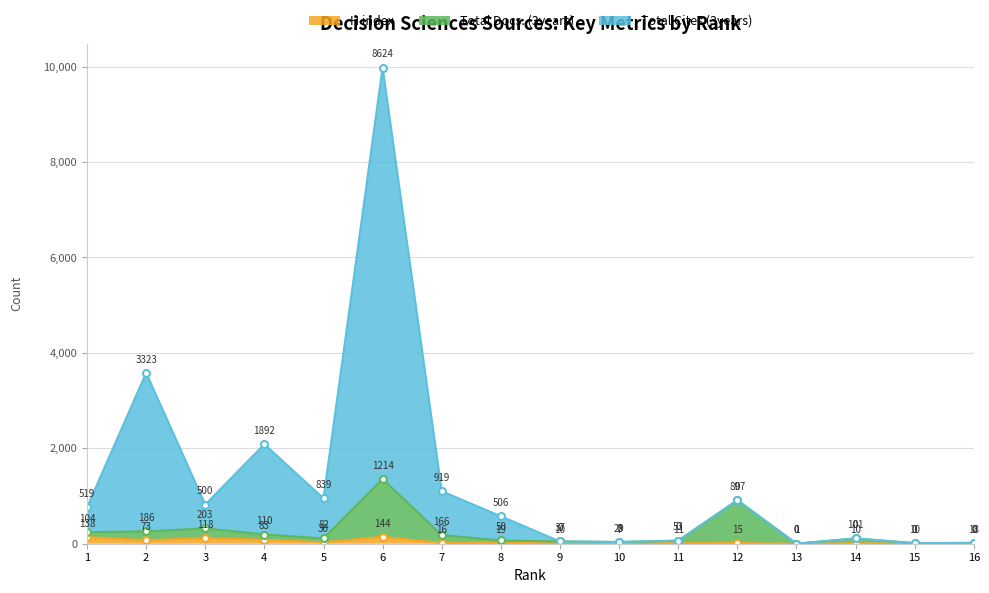

What is the approximate value of H index at 2?

73